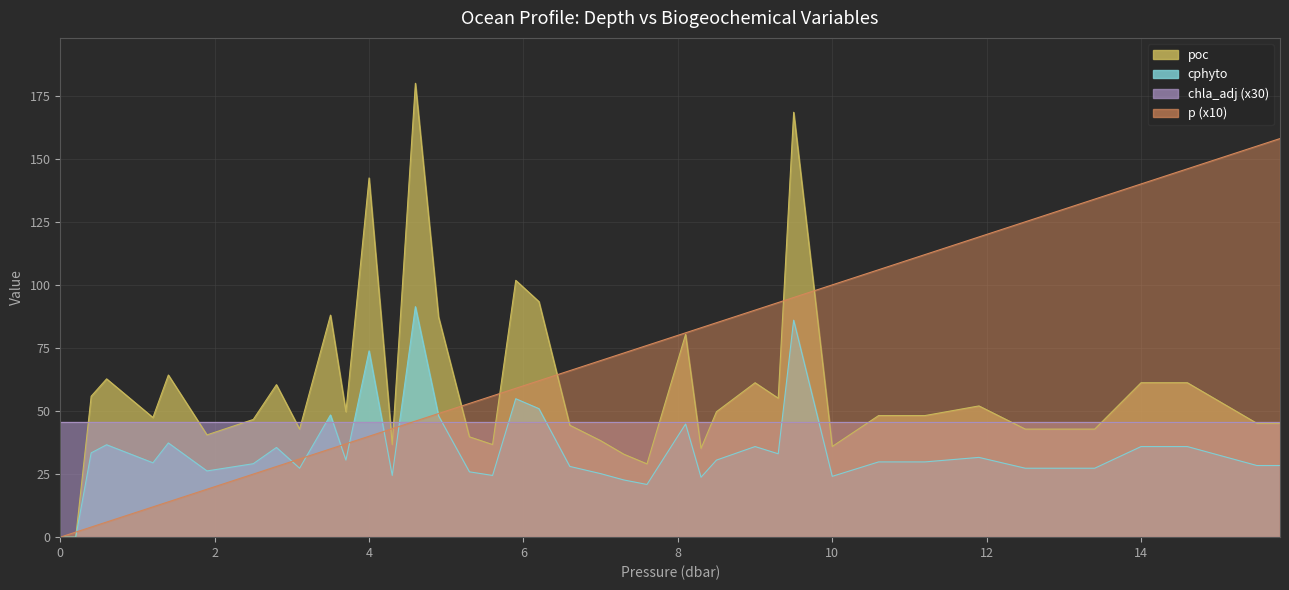

True or false: p has a value of 28.0 at 2.8.

True